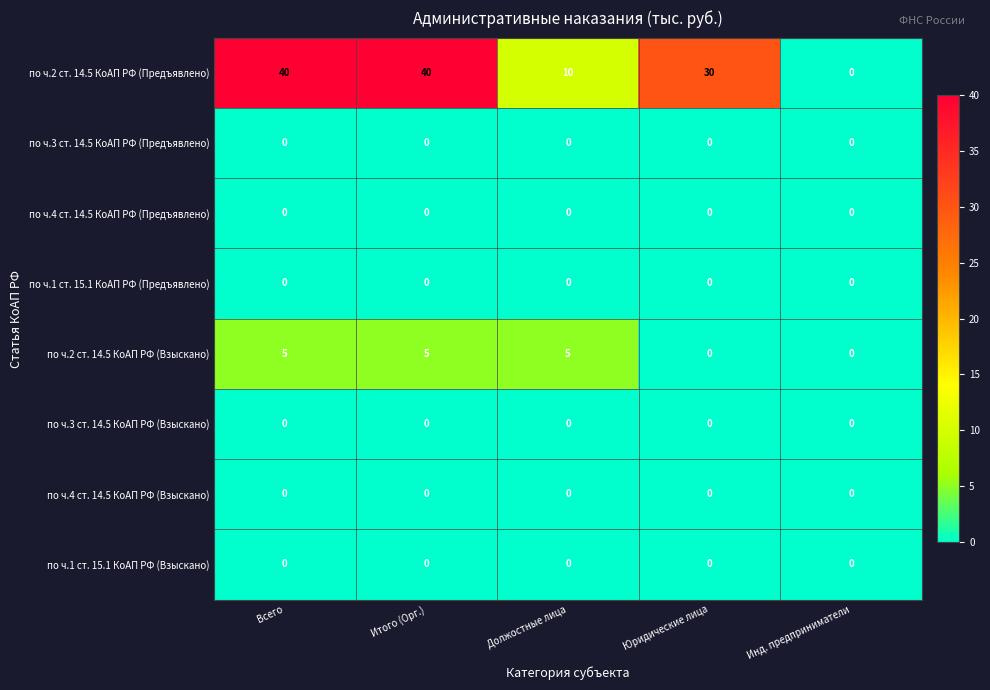

What is the spread (max minus min) of values at Юридические лица?

30